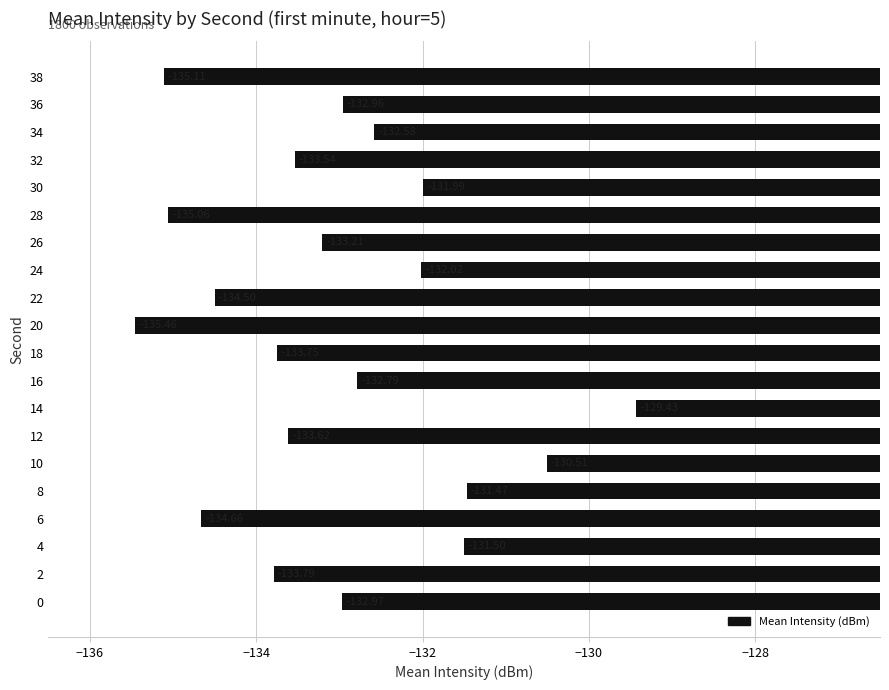

Which category has the lowest value across all series?

20